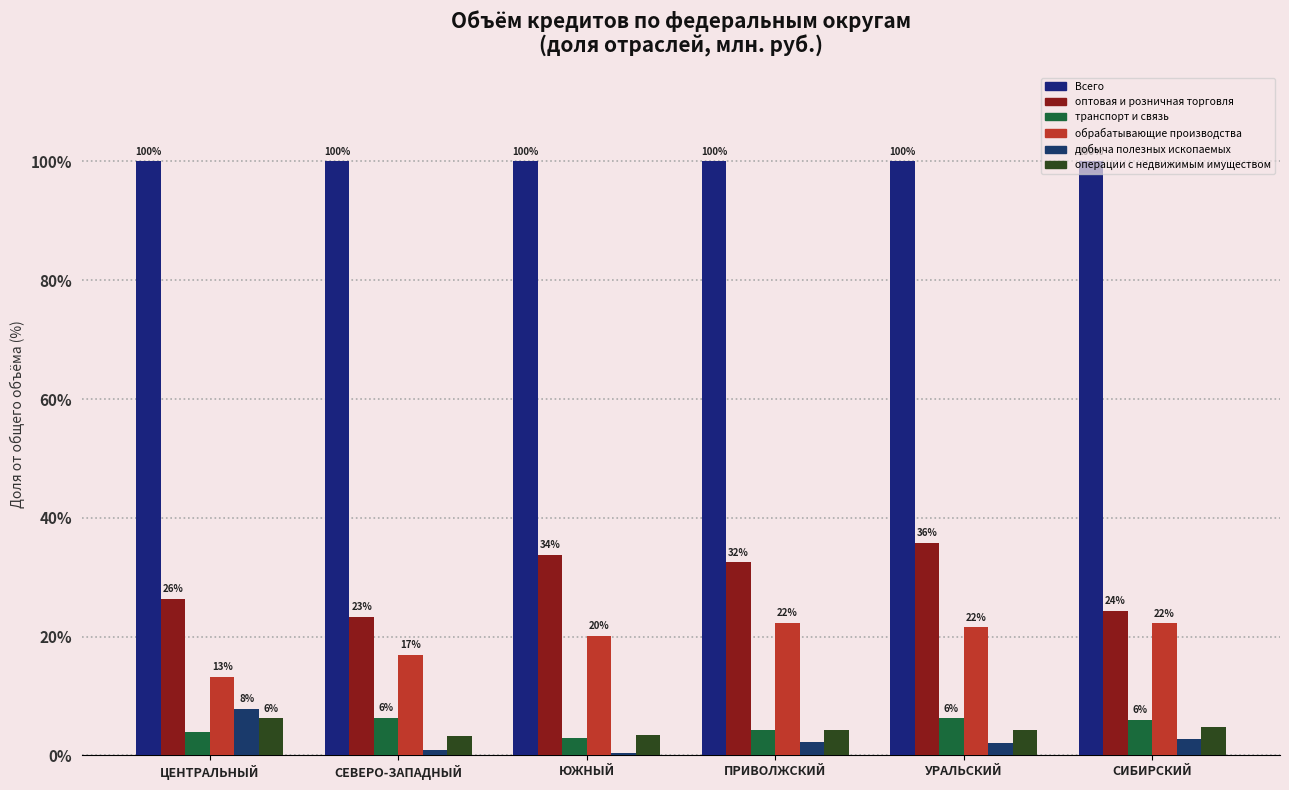

Does the chart contain stacked bars?

No